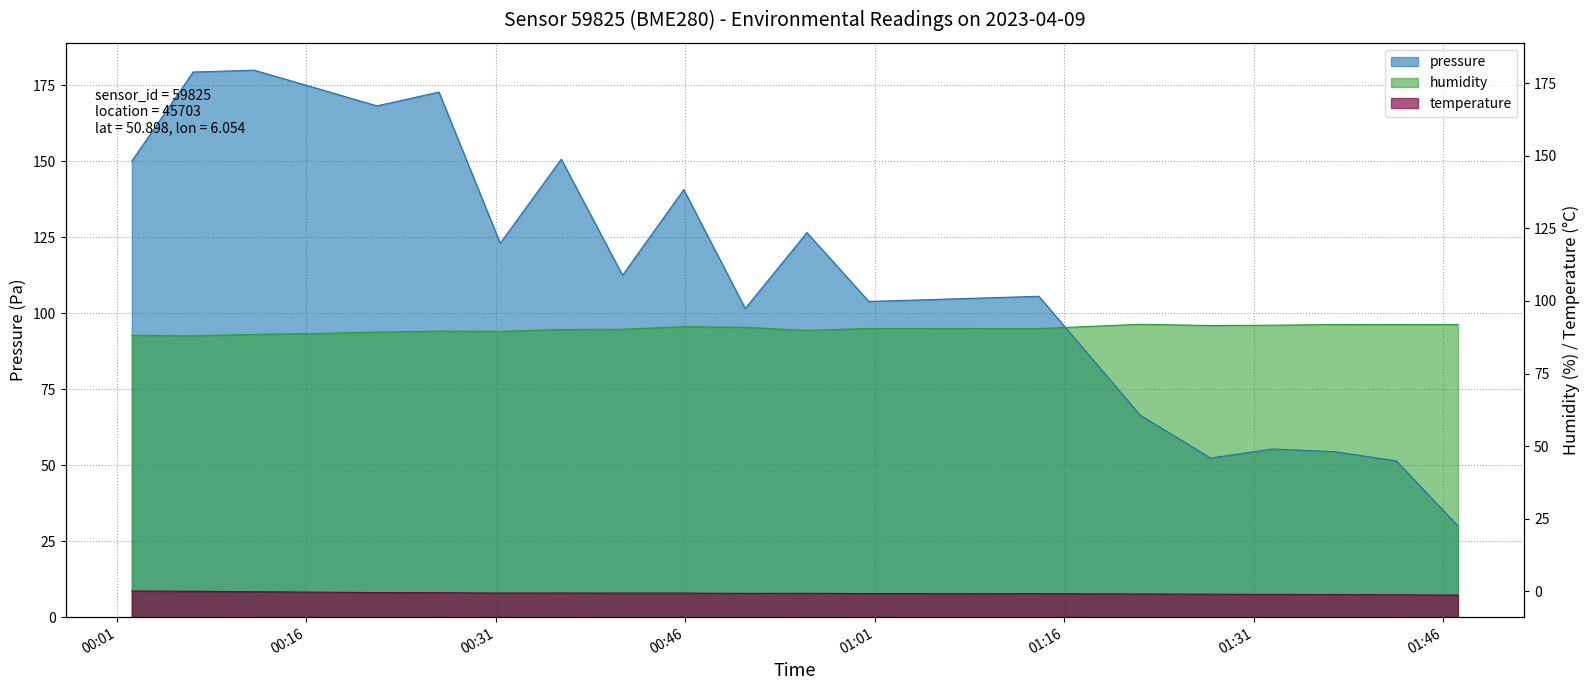

At which label is pressure closest to 105?

01:14